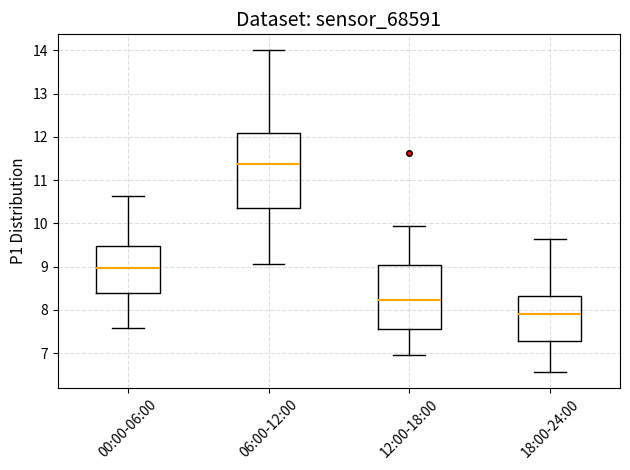

Comparing the boxes themselves (not the whiskers), which one is the tallest?

06:00-12:00